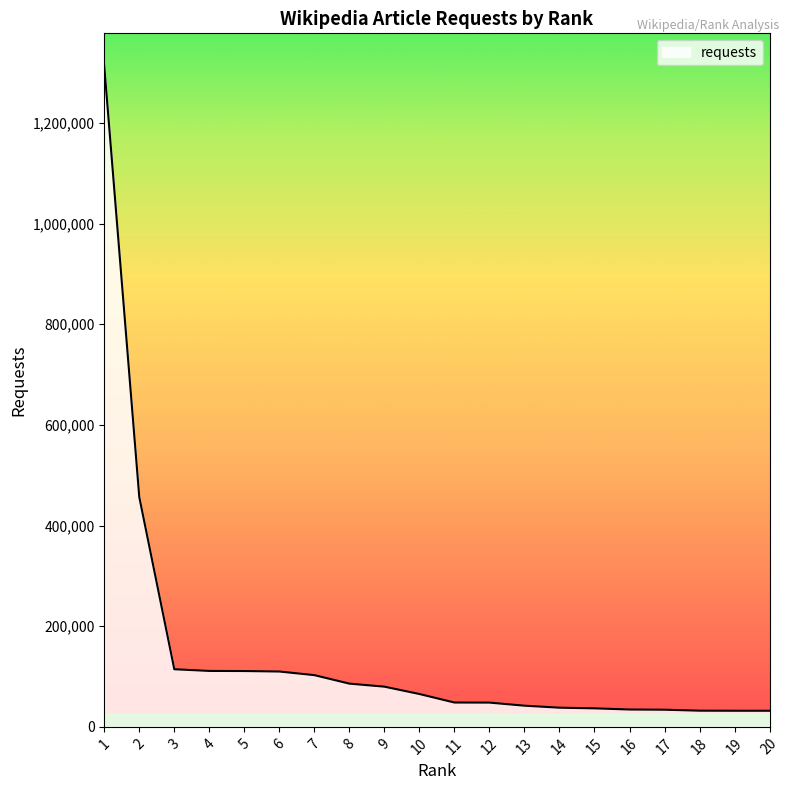

What is the ratio of the value at 8 to the value at 18?

2.7